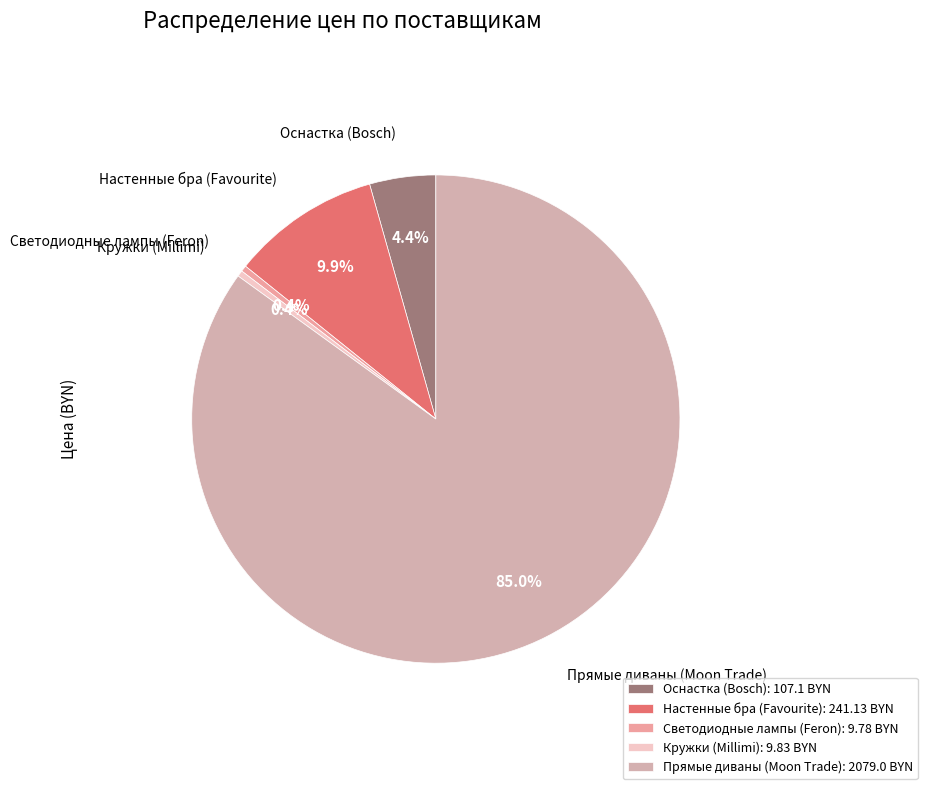

Is the sum of Светодиодные лампы (Feron) and Настенные бра (Favourite) greater than half?

No